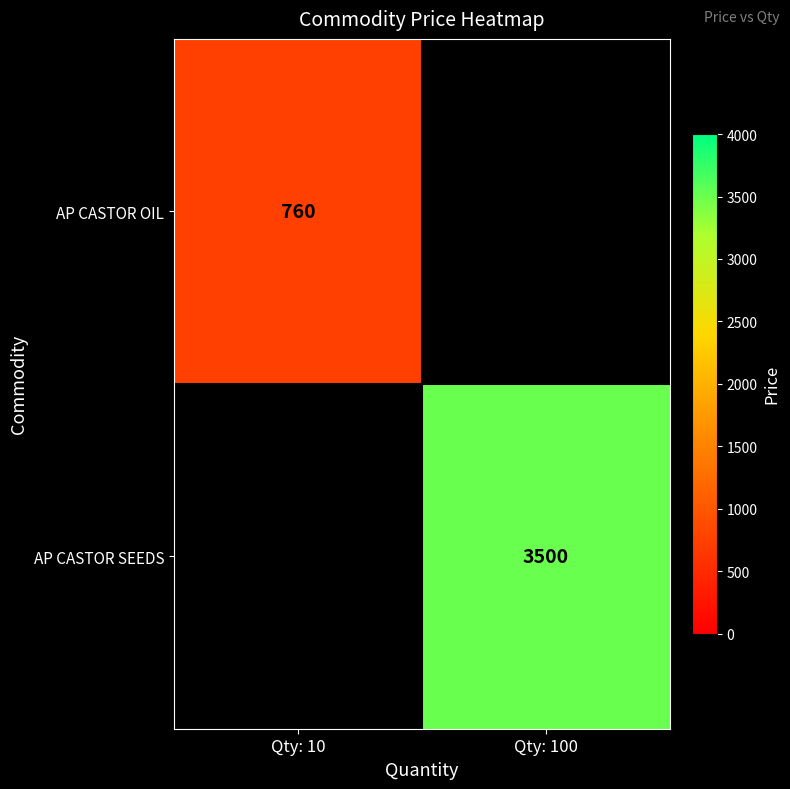

At how many categories does at least one series exceed 3404?

1